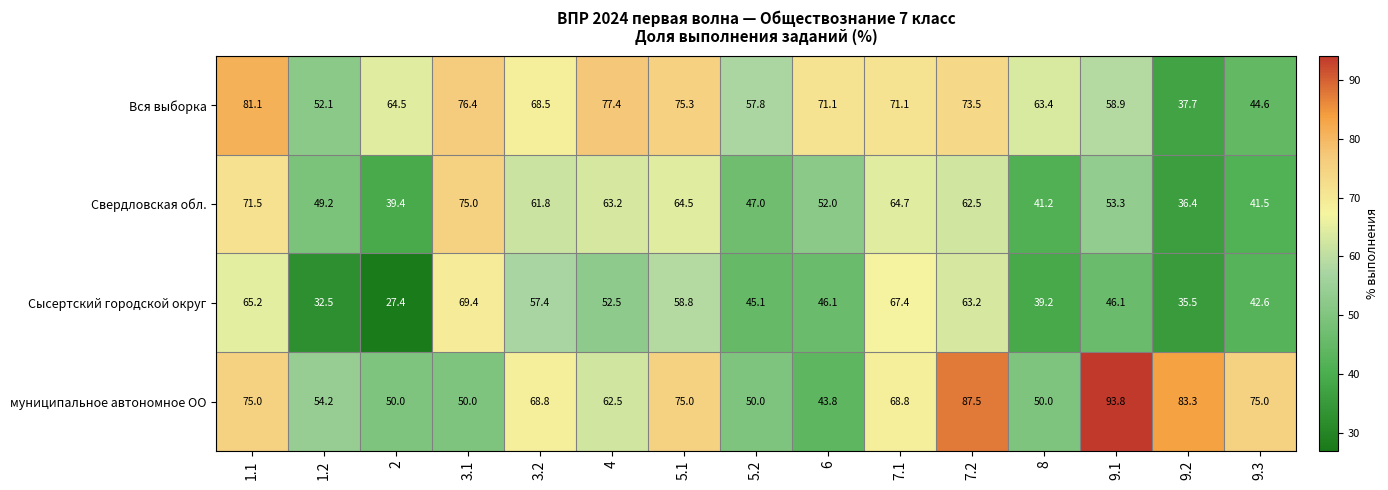

What is the difference between the highest and lowest values at 6?

27.3